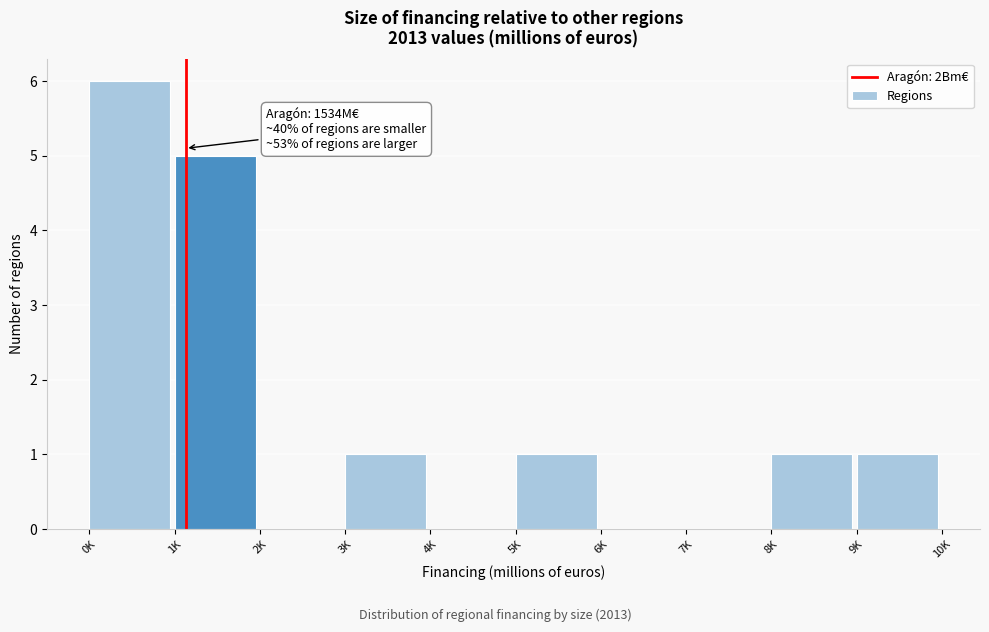

Reading left to right, transcribe all the data shown in this chart.

0K=6	1K=5	2K=0	3K=1	4K=0	5K=1	6K=0	7K=0	8K=1	9K=1